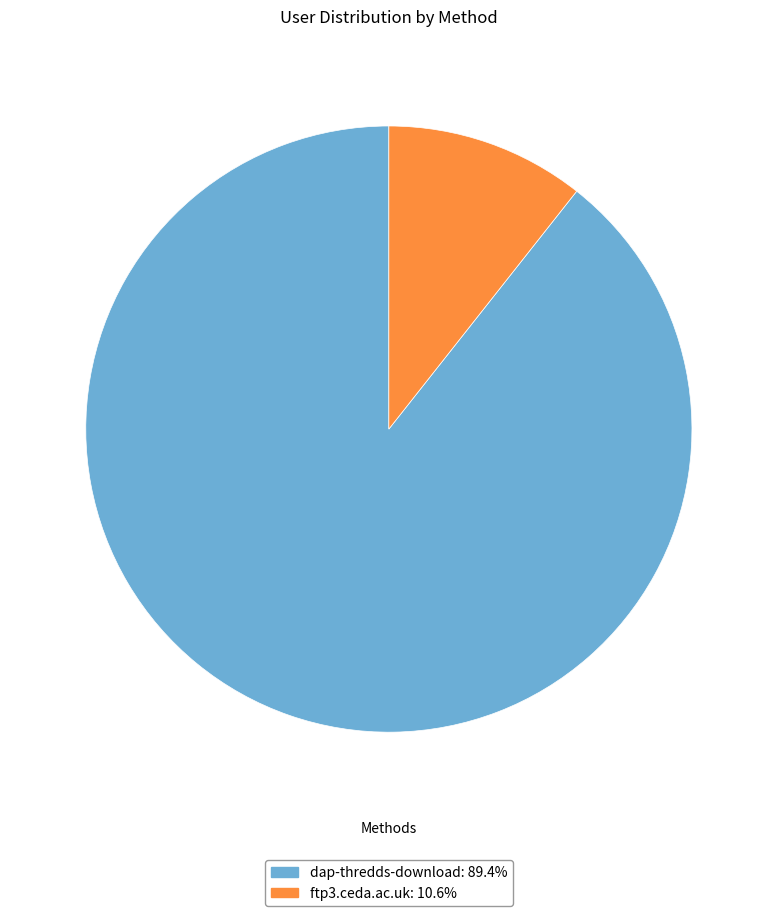

How many segments does this pie chart have?

2